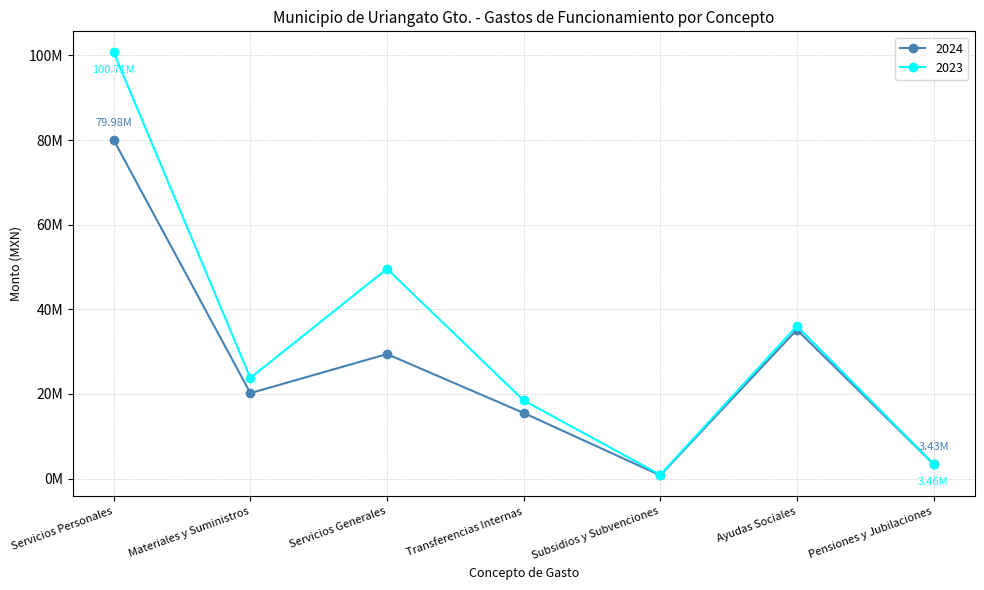

The 2024 series shows 458889.0 at Subsidios y Subvenciones. True or false?

False